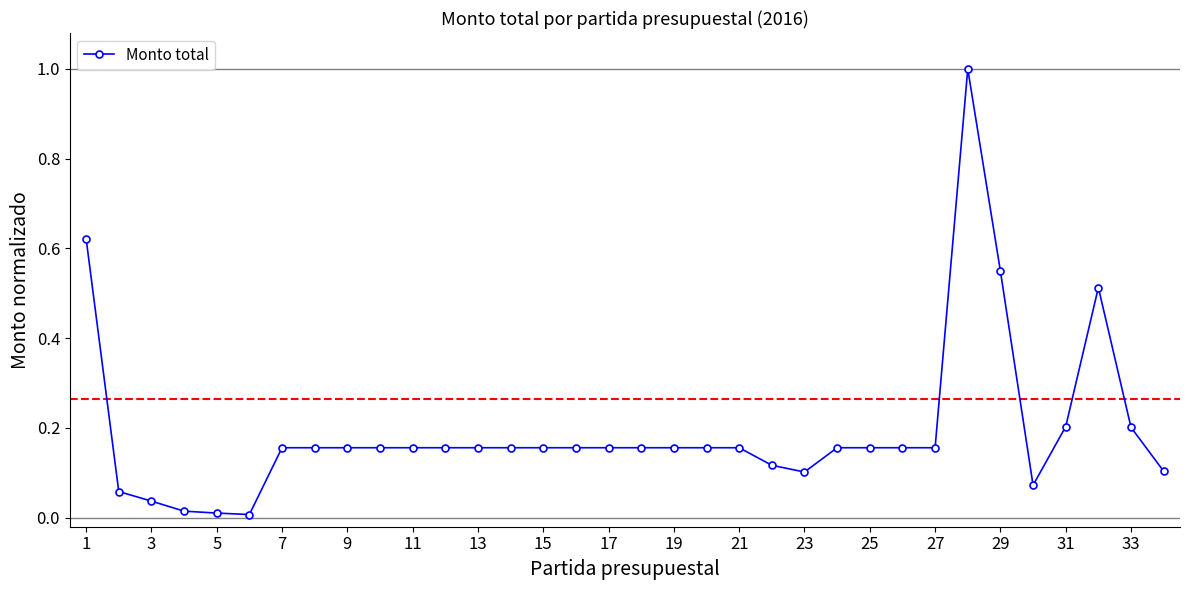

What is the sum of all values?

6.6